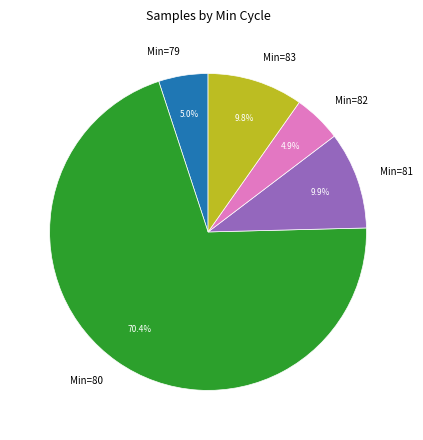

What is the total percentage of Min=81 and Min=83?

19.7%